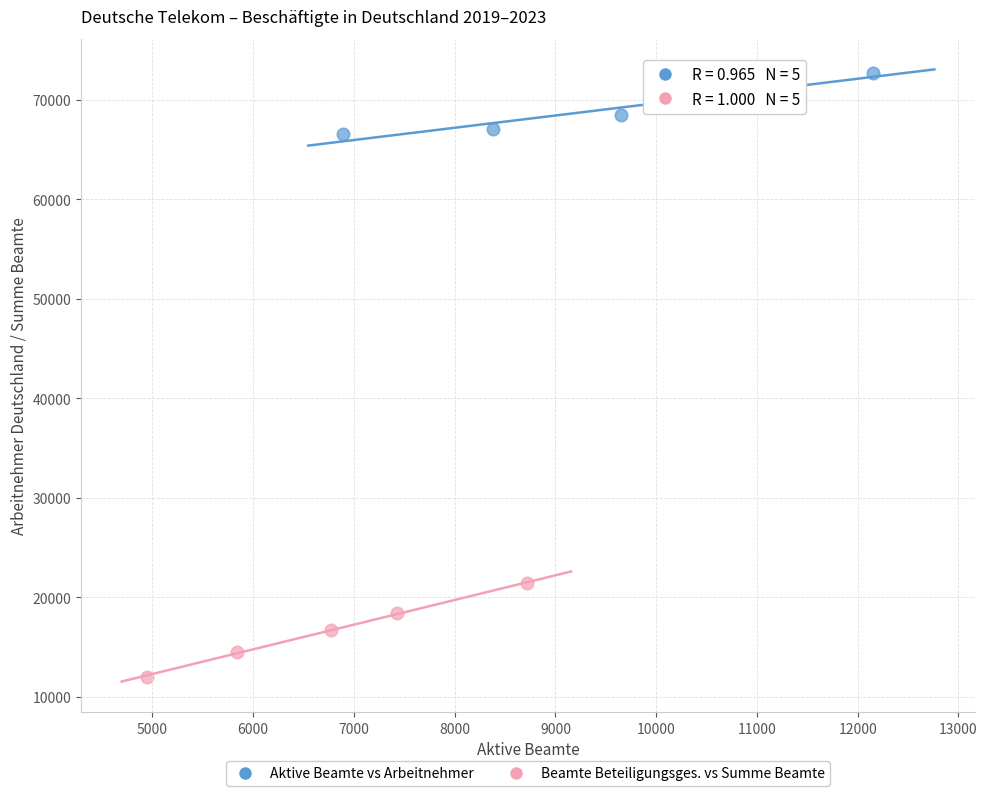

Which series contains the highest Y value?

Aktive Beamte vs Arbeitnehmer